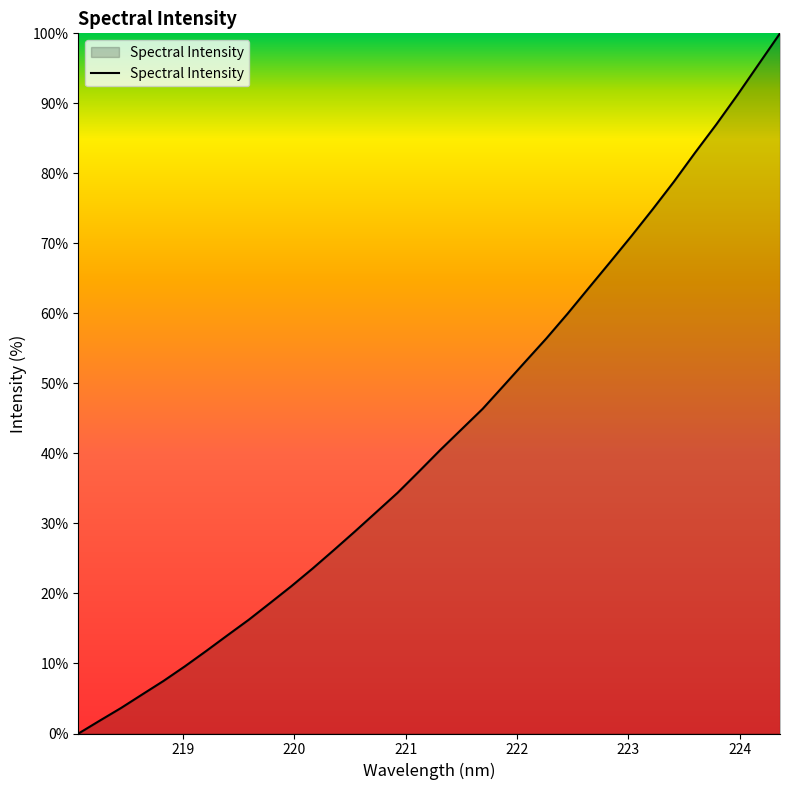

What is the maximum value shown in the chart?

100.0